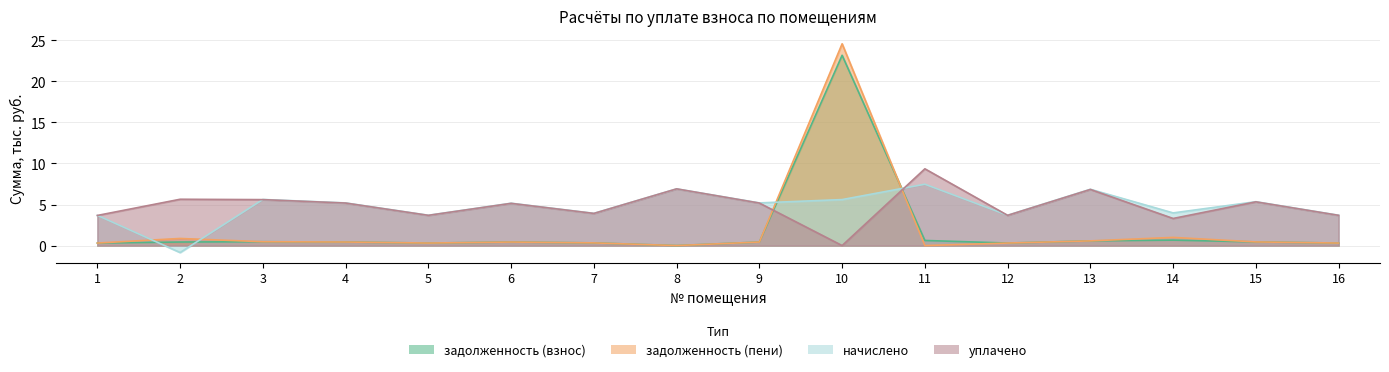

At 3, list the series in order from largest to smallest.

начислено, уплачено, задолженность (взнос), задолженность (пени)